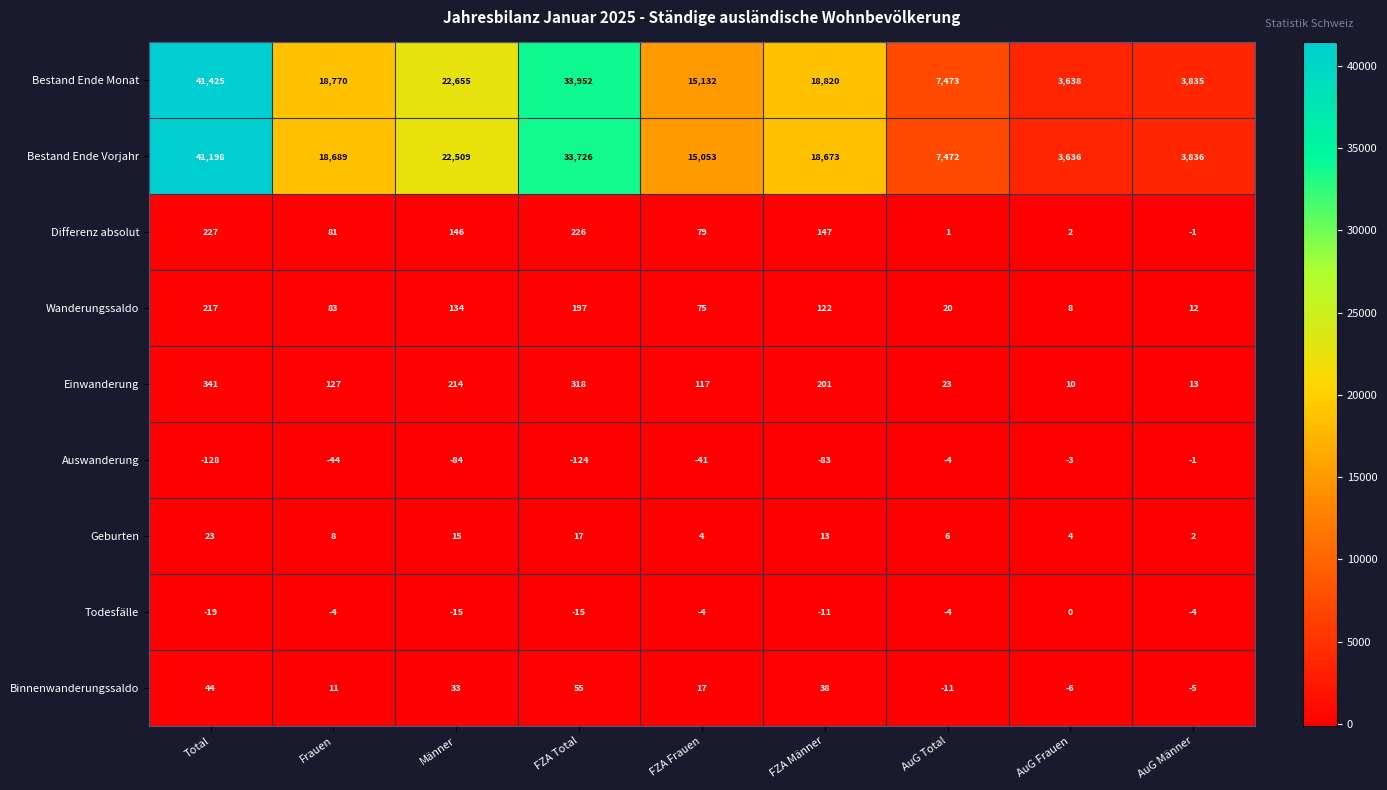

Is it true that Einwanderung equals 117 at FZA Frauen?

True